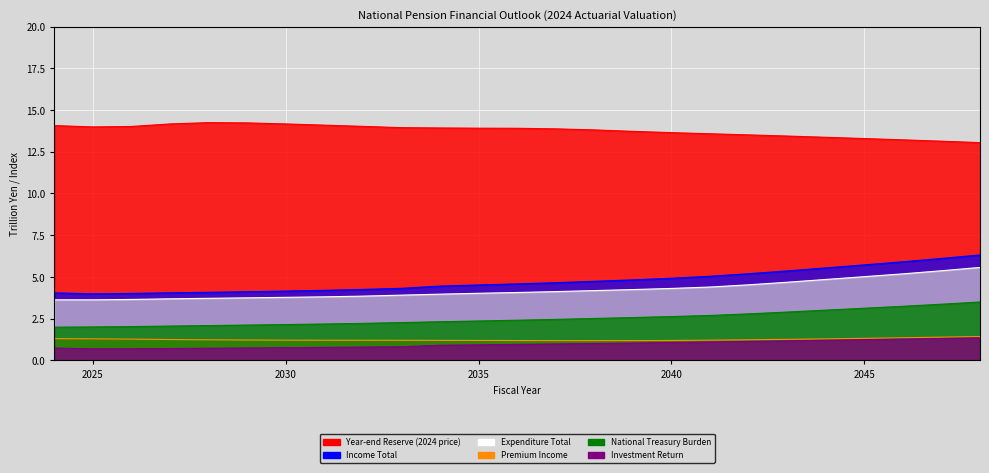

What is the difference between the National Treasury Burden values at 2043 and 2040?

0.3